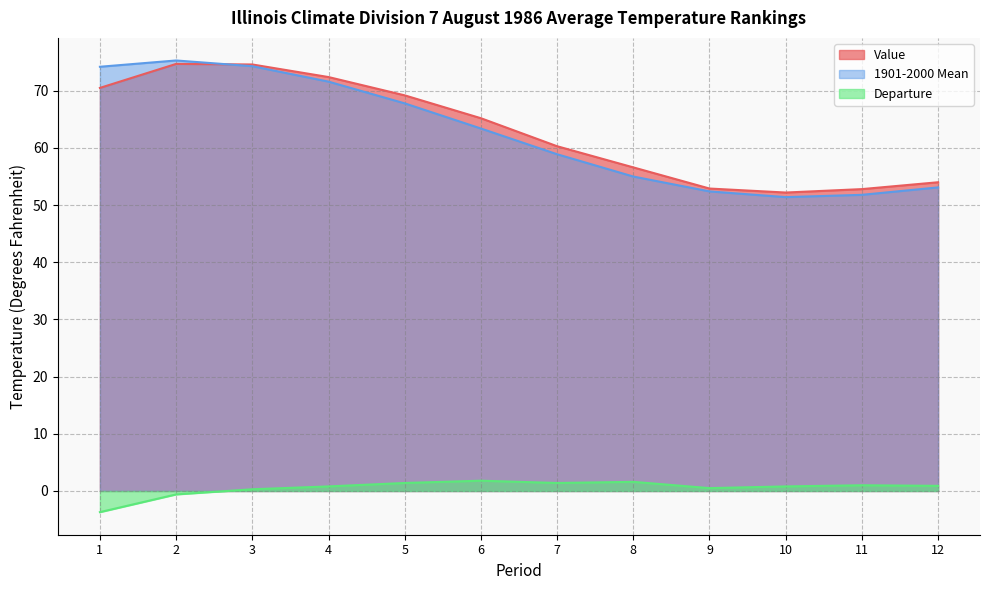

At which category does Value reach its first local peak?

2